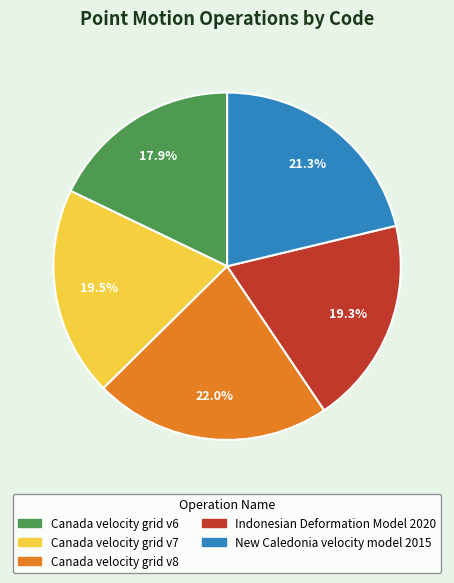

What is the ratio of the value at Canada velocity grid v7 to the value at Canada velocity grid v6?

1.1